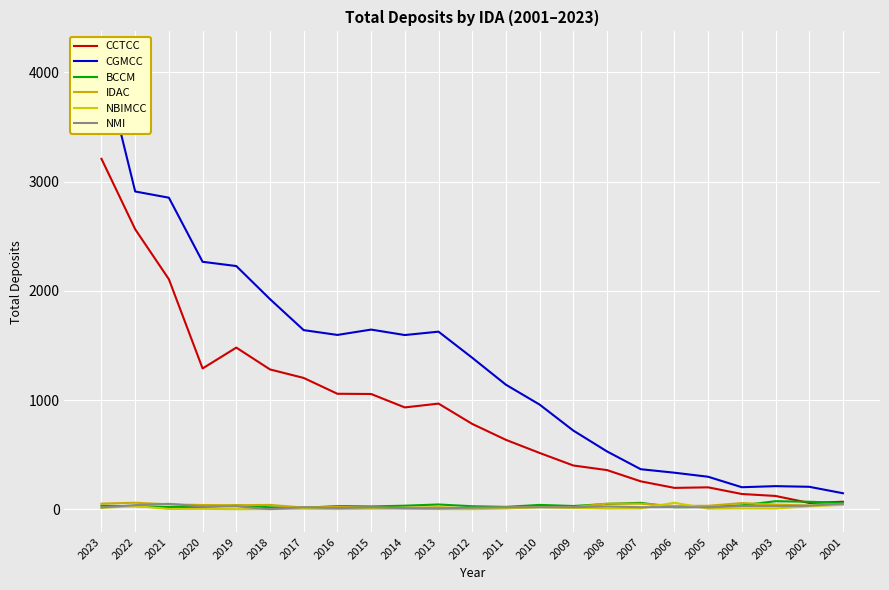

Which category has the highest value across all series?

2023